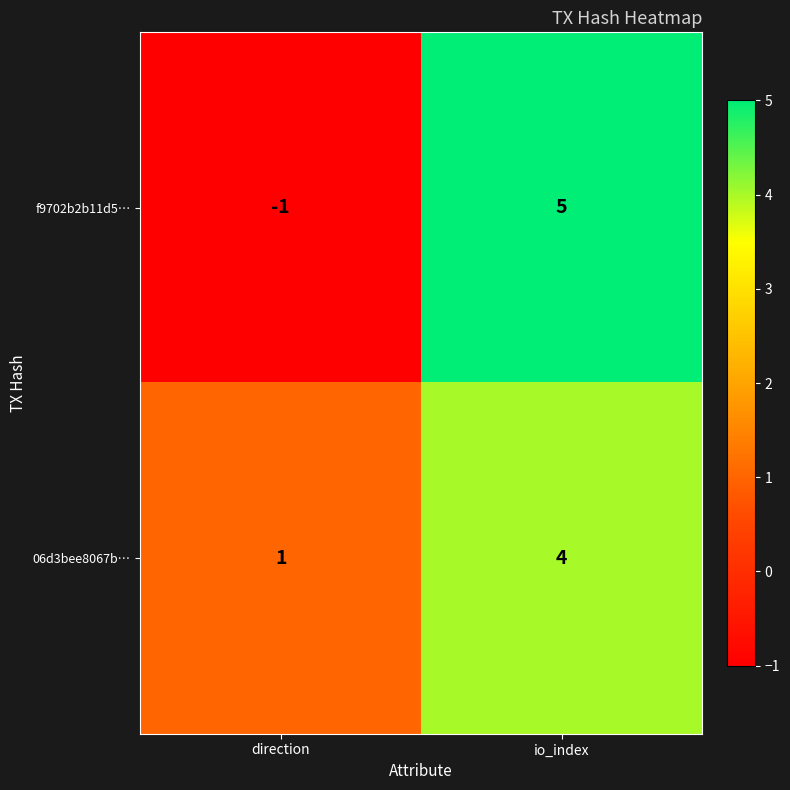

True or false: f9702b2b11d5… has a value of 3 at io_index.

False